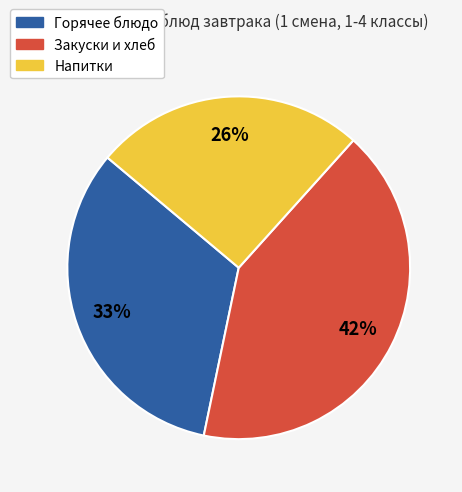

Is there a majority slice in this chart?

No